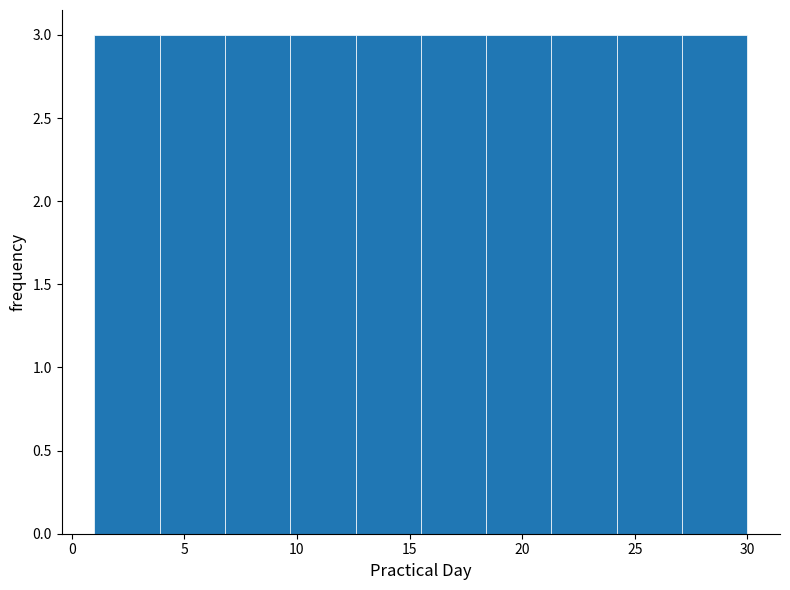

How tall is the bar that spans 12.6 to 15.5 on the x-axis? Neither the bar edges nor the heights are printed on the chart, so give them approximately, as read against the axes.

3